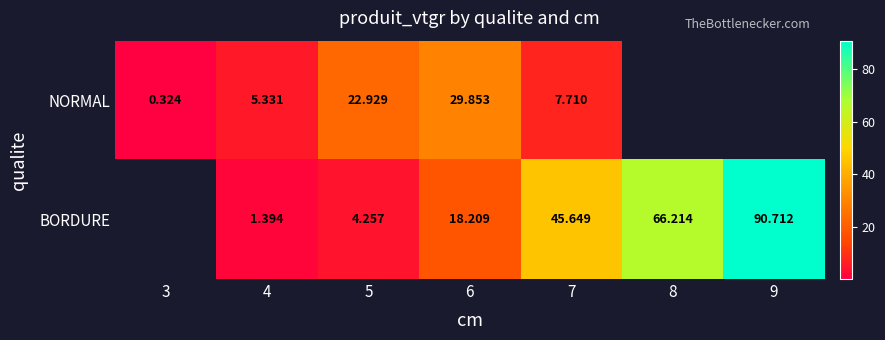

Is the value of NORMAL at 3 greater than the value of BORDURE at 9?

No